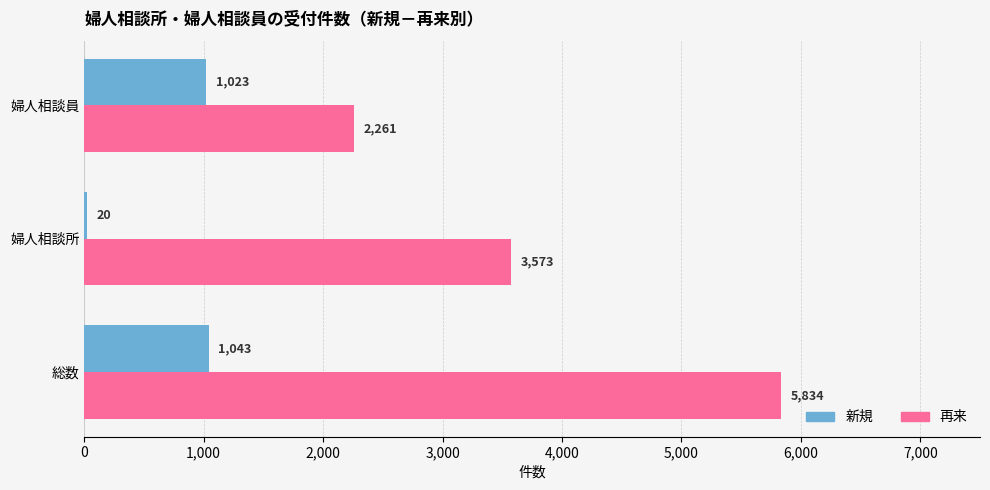

How many categories are shown in the chart?

3